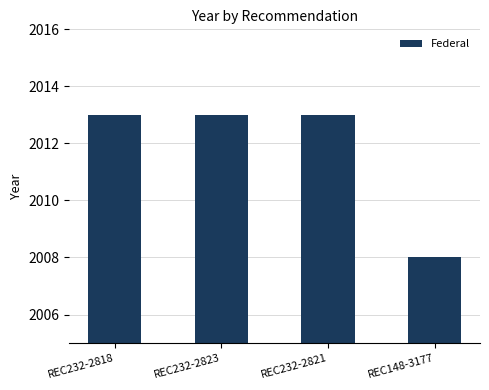

Does the chart contain stacked bars?

No